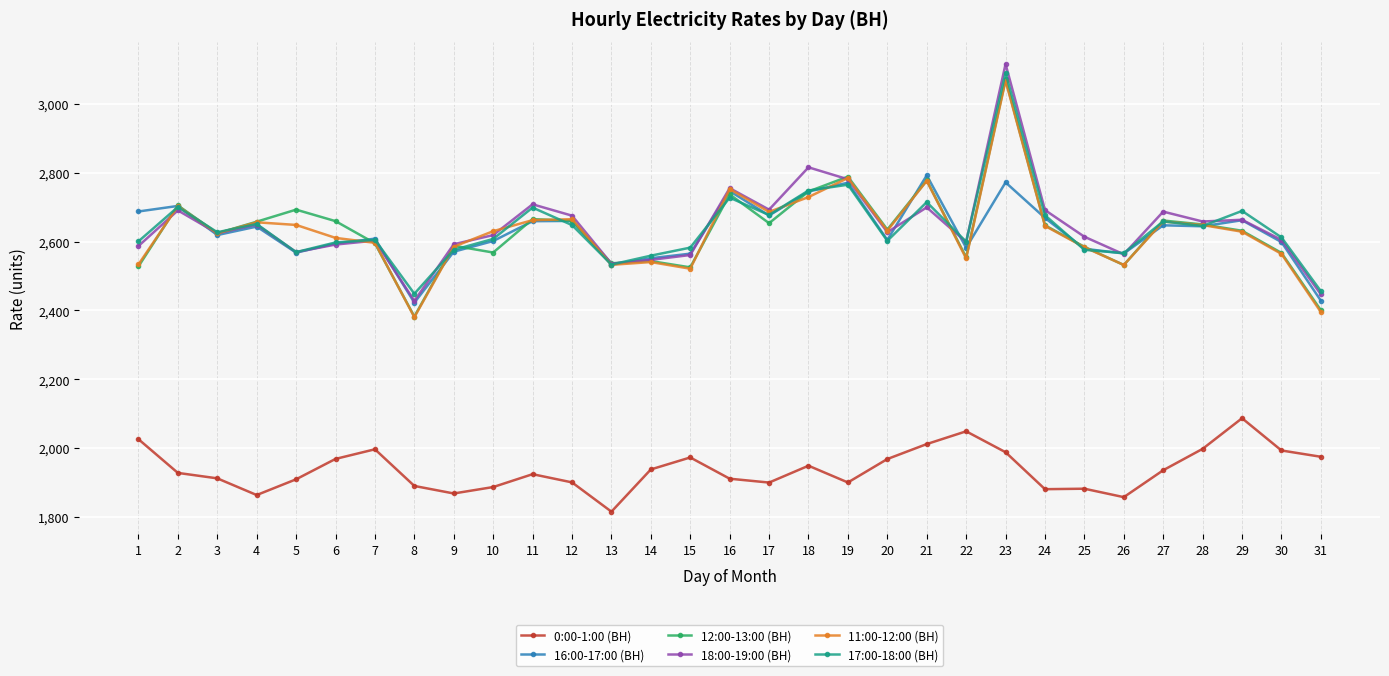

Which series has the widest spread of values?

12:00-13:00 (ВН)